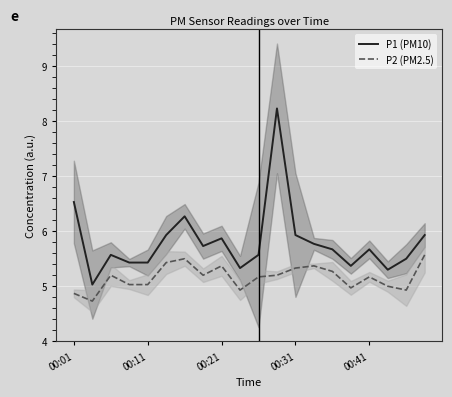

What is the minimum value for P1 (PM10)?

5.0